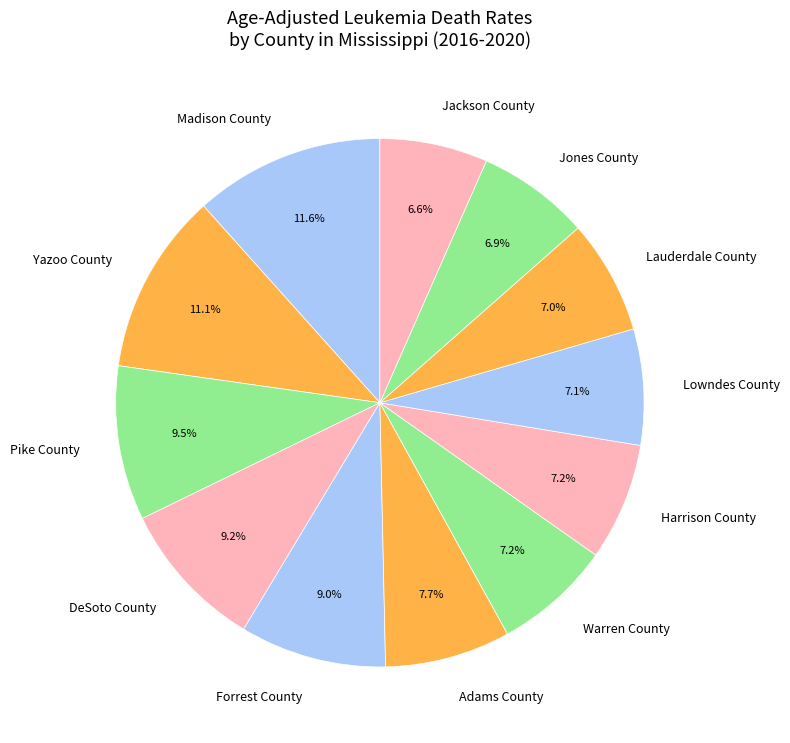

What is the total percentage of Warren County and DeSoto County?

16.4%